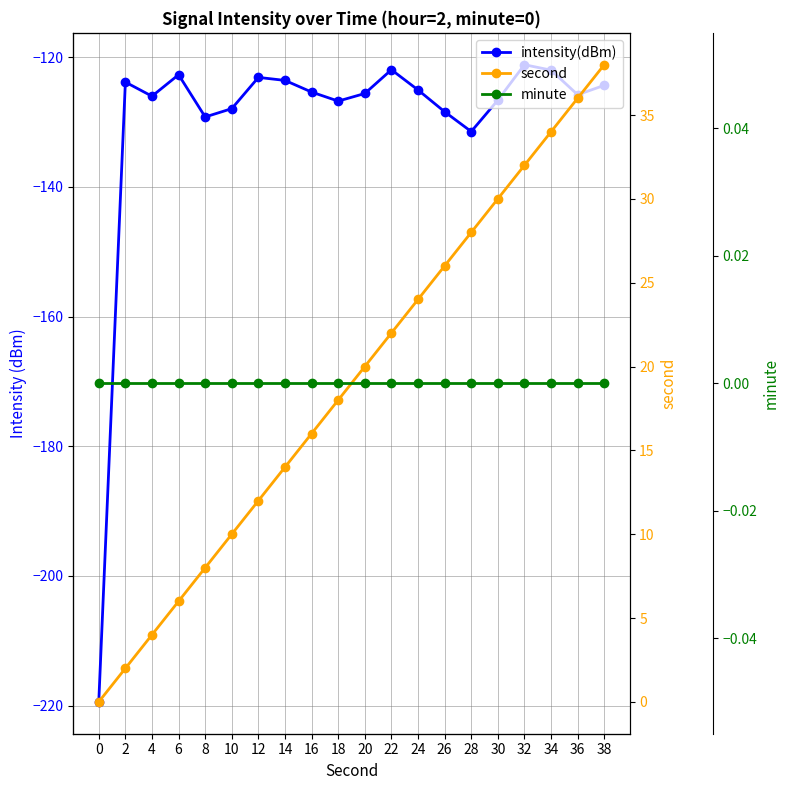

Between 2 and 14, which series saw the biggest shift?

second